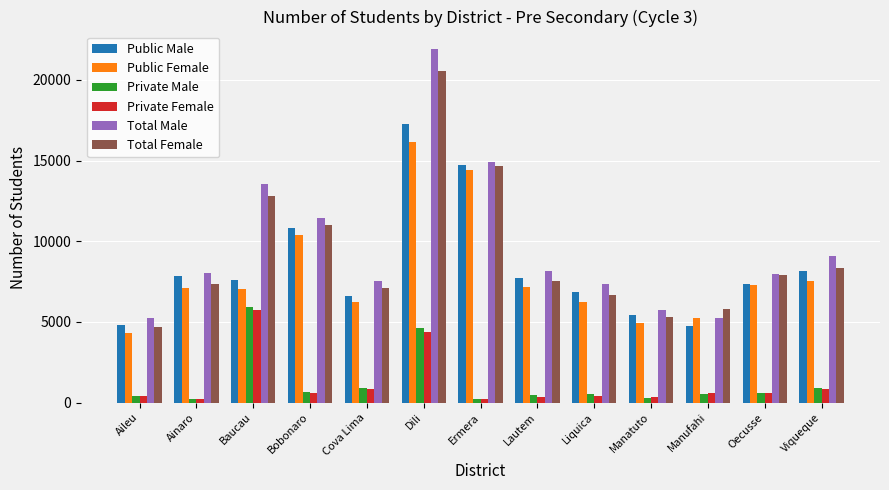

What is the difference between the highest and lowest values at Bobonaro?

10848